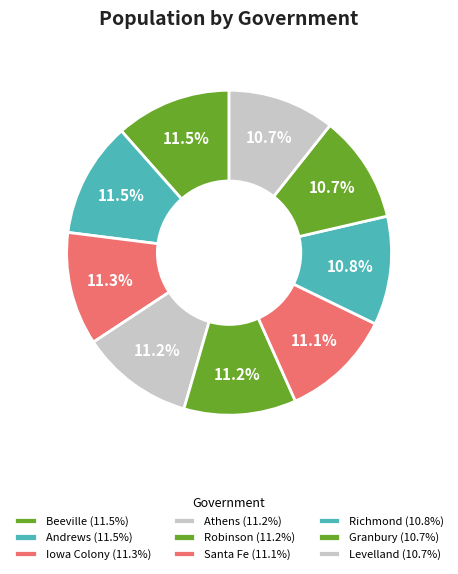

How many slices are in this pie chart?

9